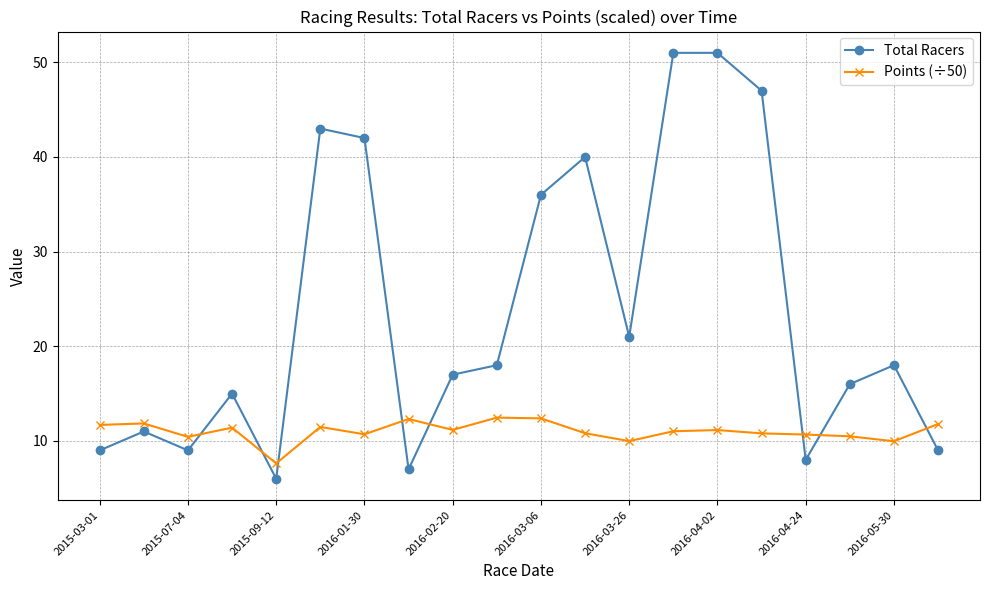

What is the smallest value displayed?

6.0